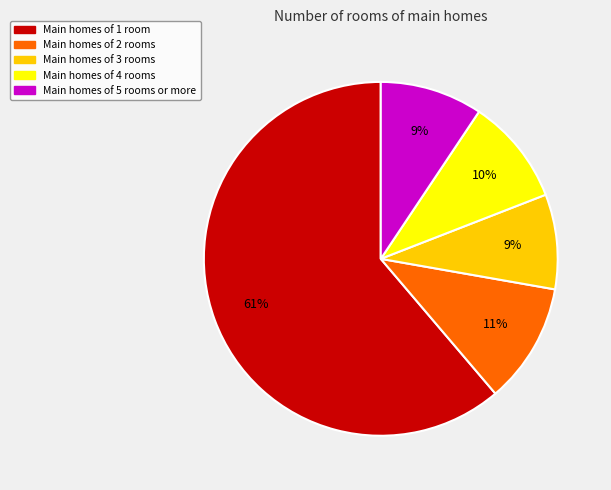

To the nearest percent, what is the average slice percentage?

20%